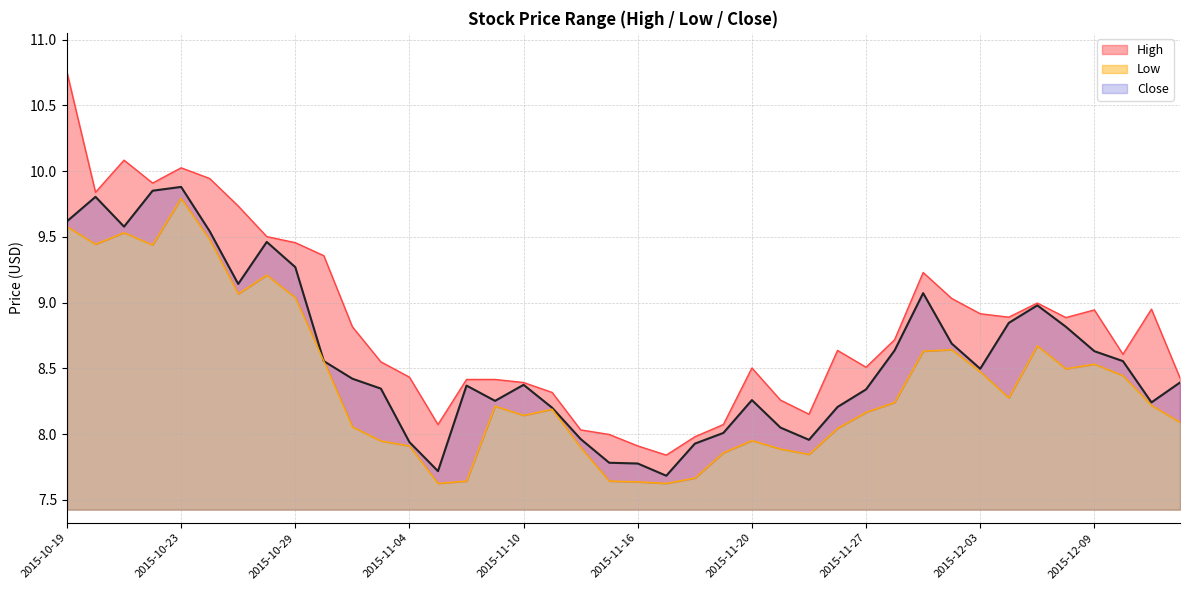

Which series has the largest total across all categories?

High